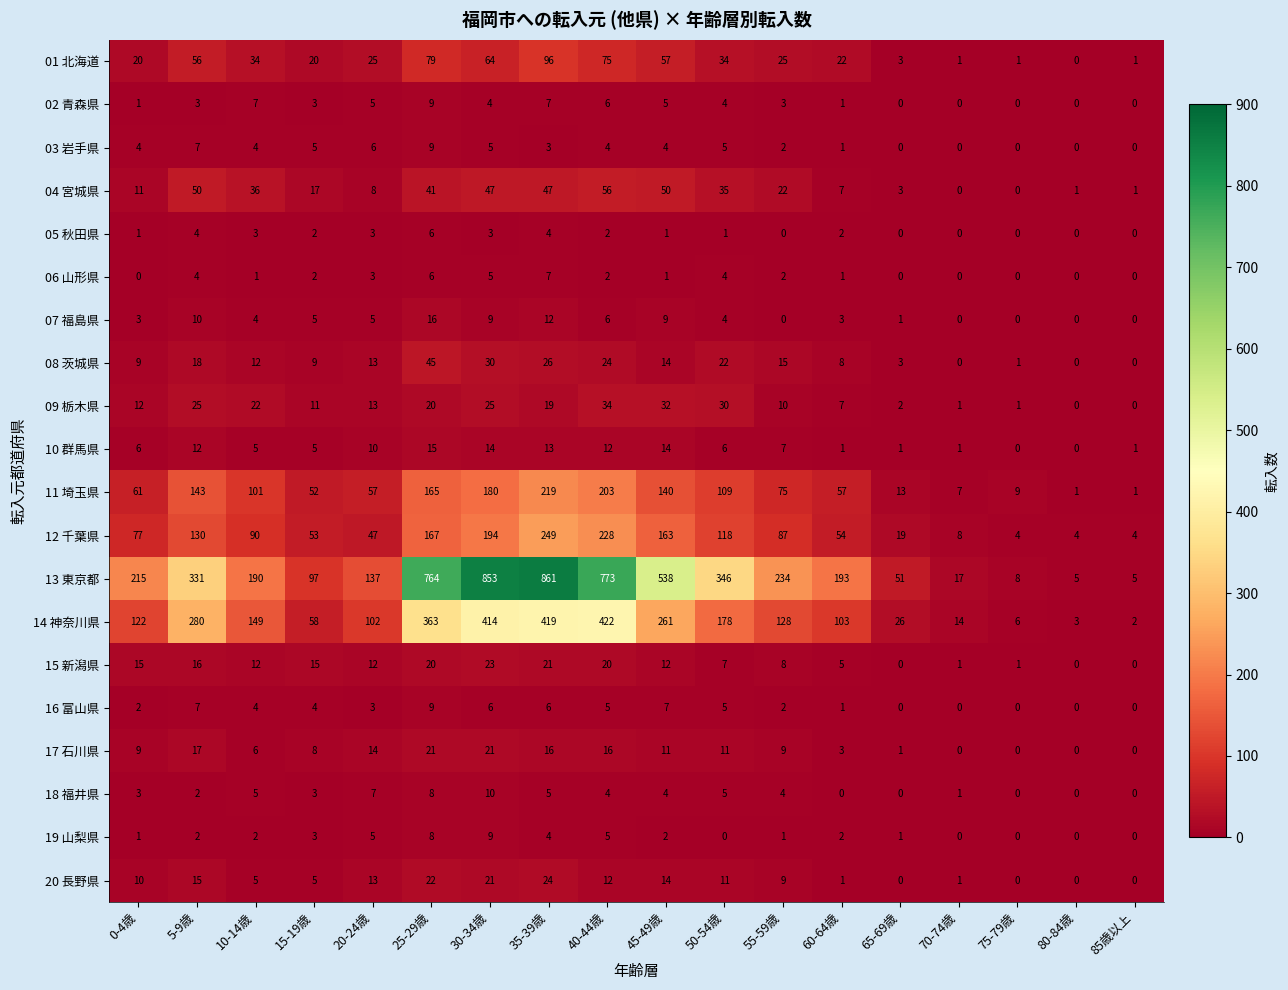

What is the total value across all series at 70-74歳?

52